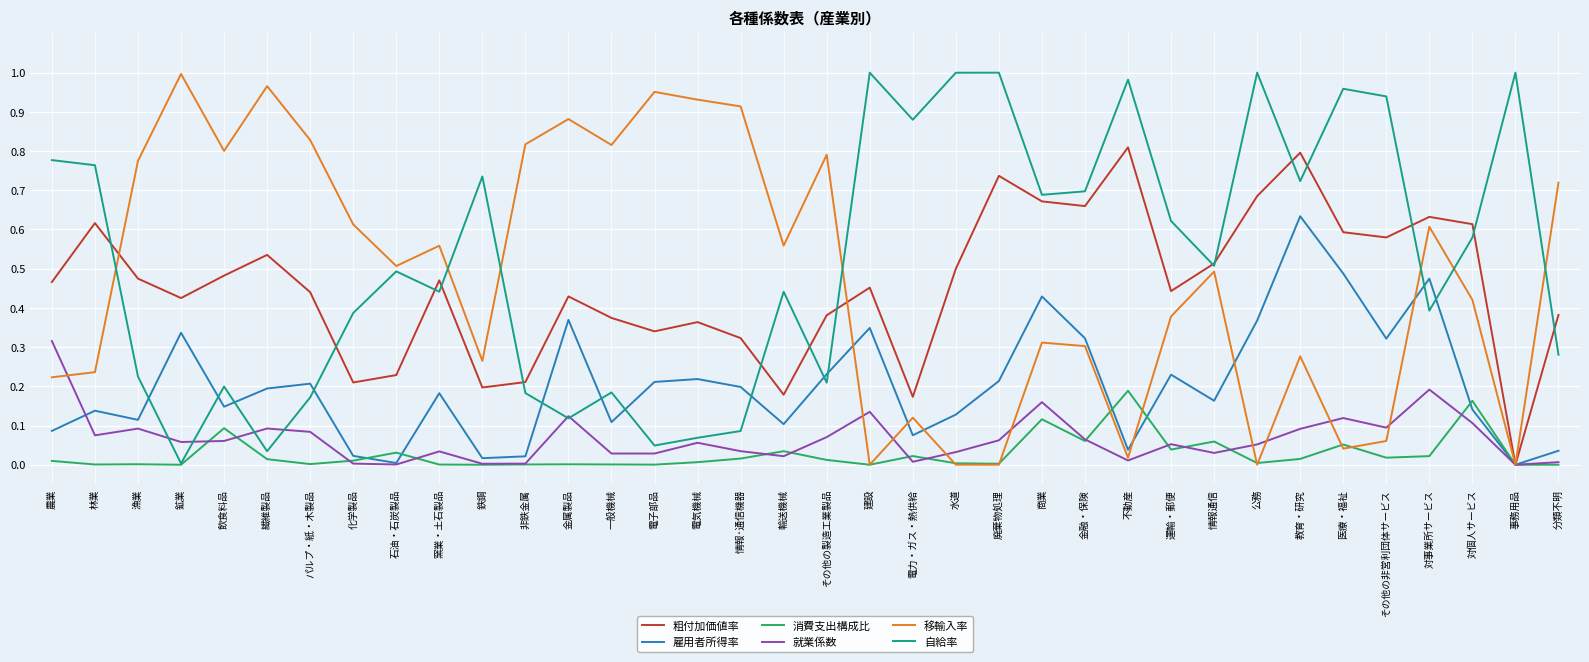

Which category has the highest value in the 就業係数 series?

農業